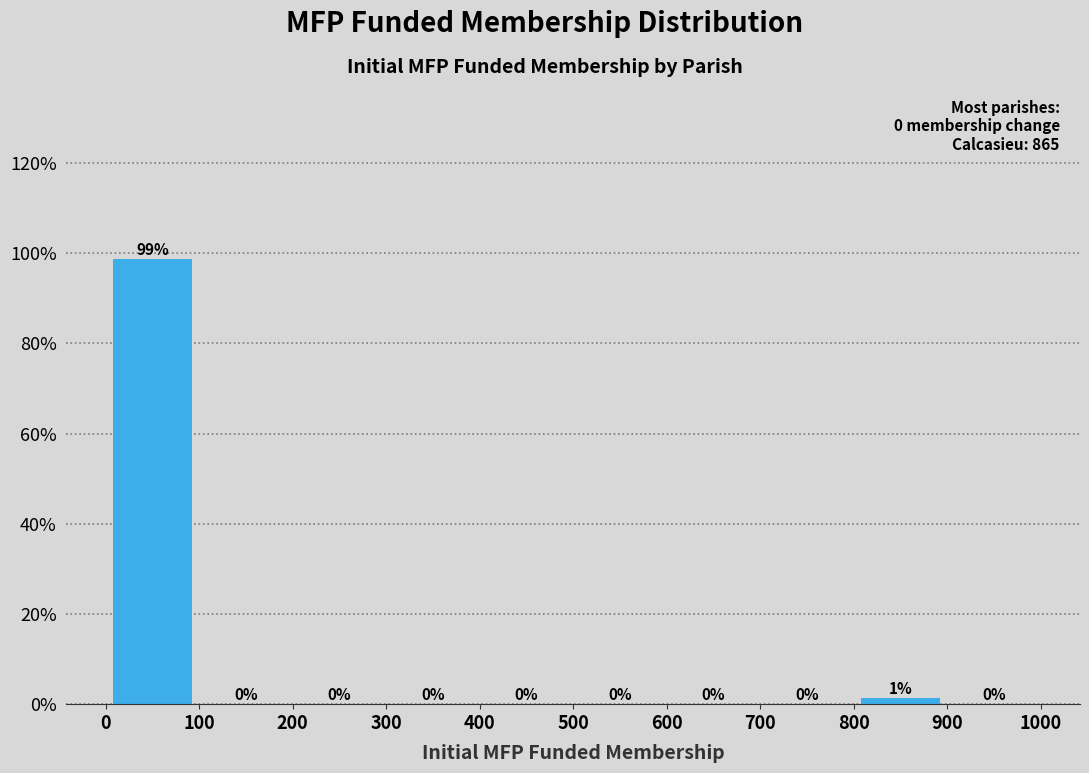

Over which range of the x-axis is the bar tallest?

0 to 100